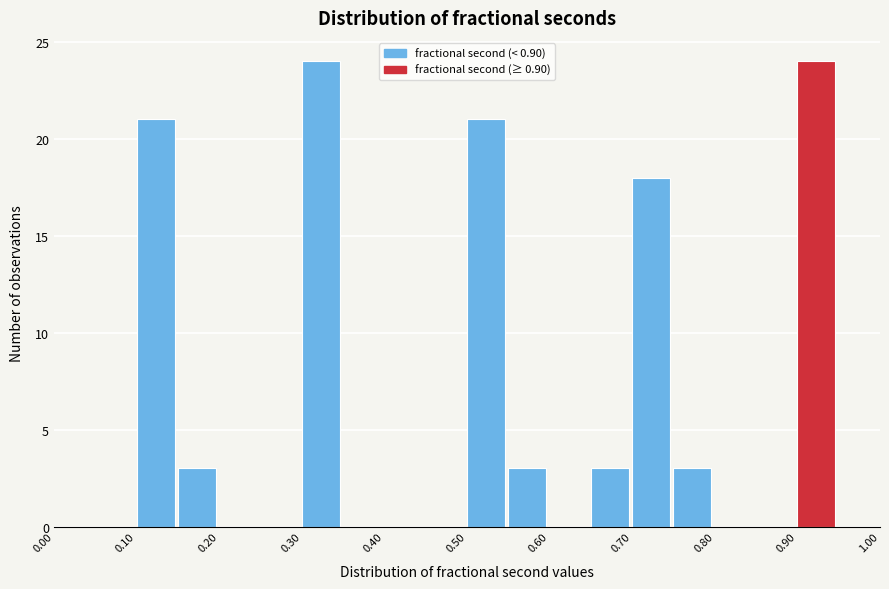

What is the height of the bar covering 0.65 to 0.70 on the x-axis? The values are not printed on the chart, so give them approximately, as read against the axis.

3